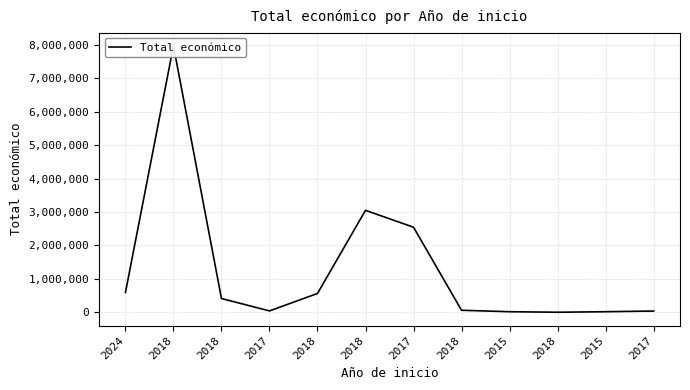

List the labels in order of value, smallest first.

2018, 2015, 2015, 2017, 2017, 2018, 2018, 2018, 2024, 2017, 2018, 2018